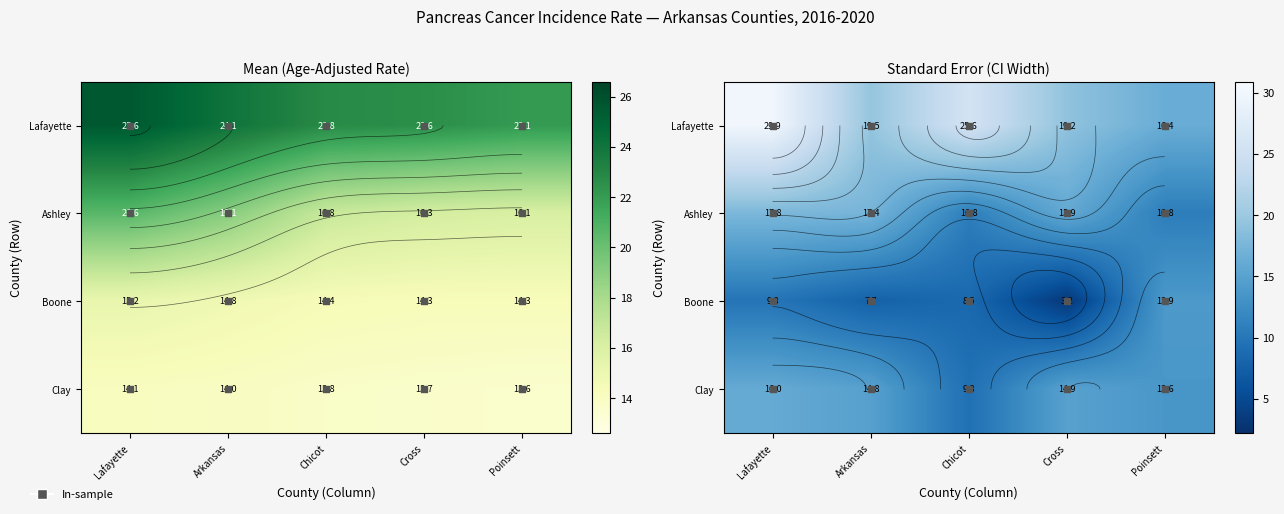

List the labels in order of Clay value, smallest first.

Chicot, Poinsett, Arkansas, Cross, Lafayette